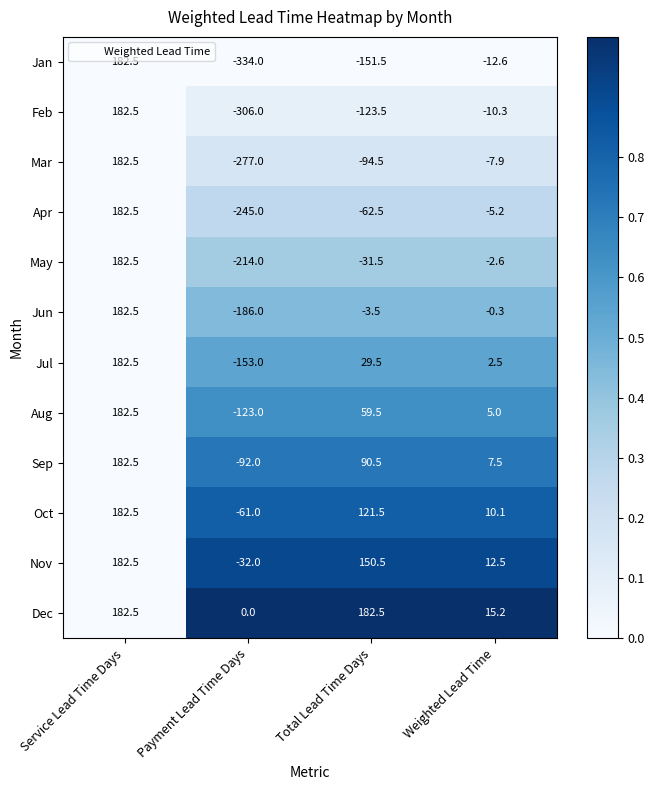

How many data points in Apr are less than -5?

3